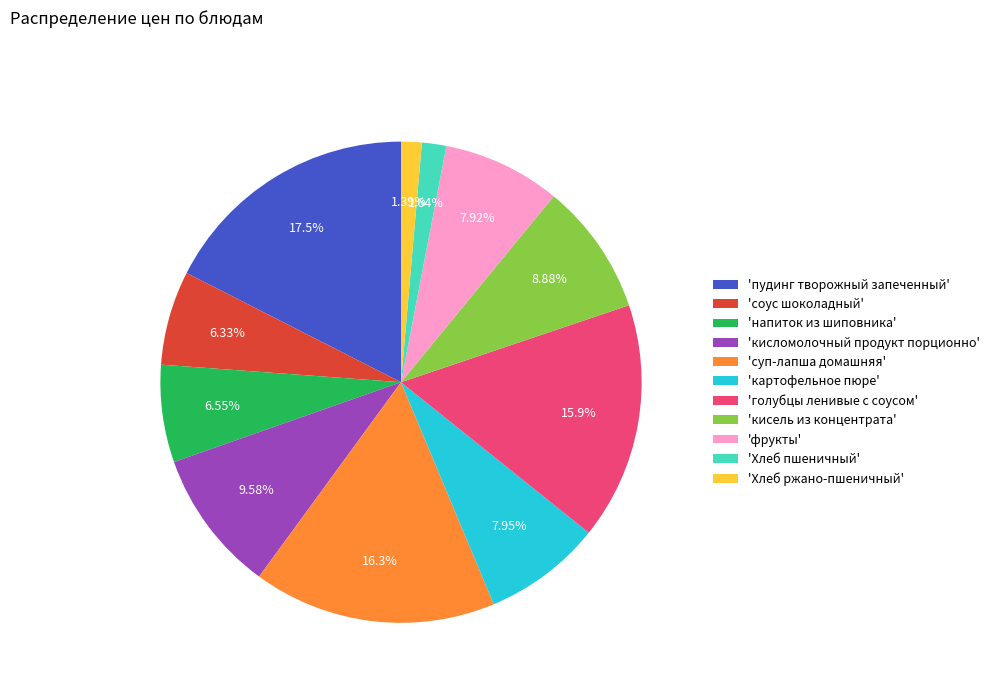

To the nearest percent, what is the average slice percentage?

9%